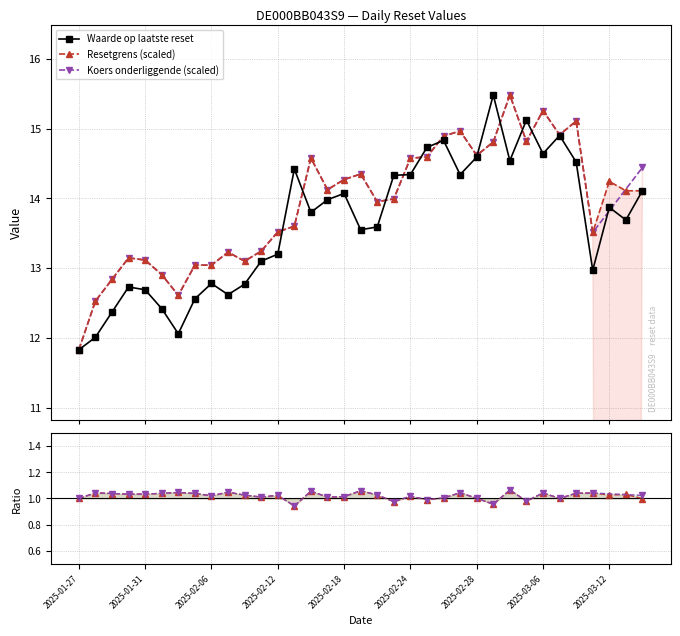

At which label is Resetgrens (scaled) closest to 13?

2025-02-05